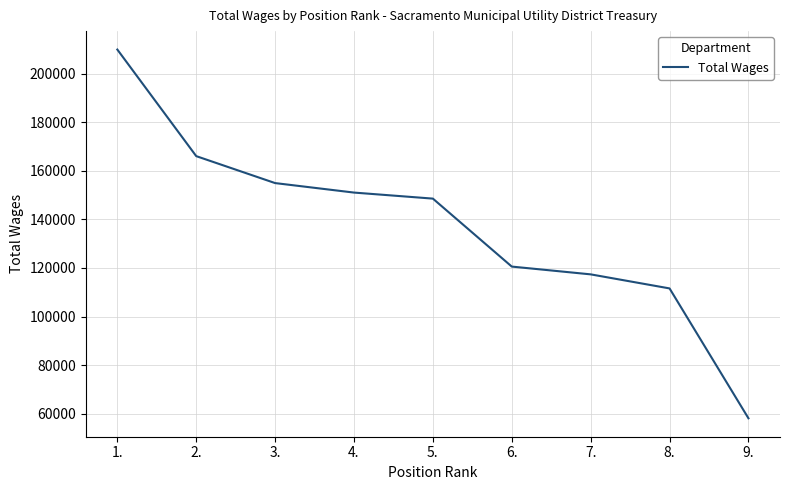

Rank the categories by value from lowest to highest.

9., 8., 7., 6., 5., 4., 3., 2., 1.